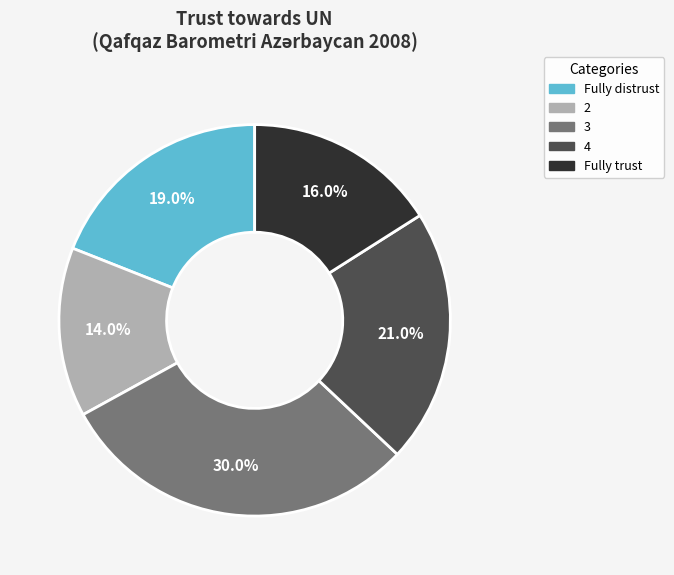

Approximately how many times larger is the value at Fully distrust compared to 4?

0.9